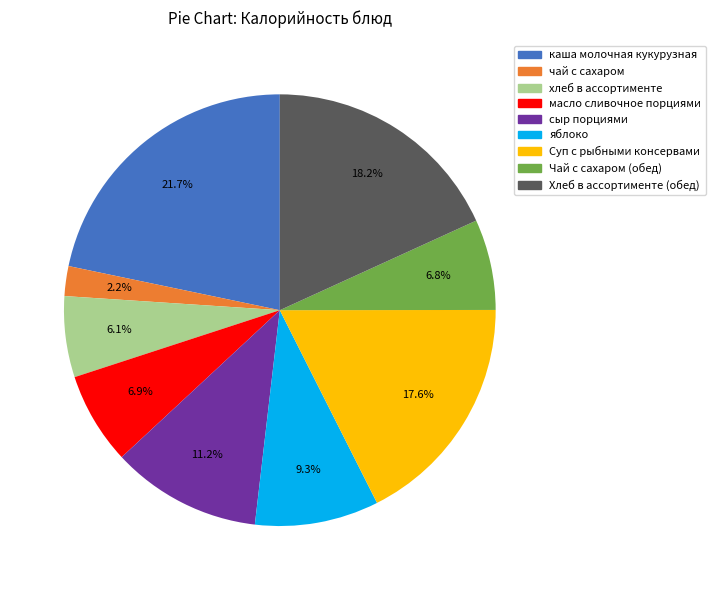

What is the ratio of the value at Чай с сахаром (обед) to the value at масло сливочное порциями?

1.0